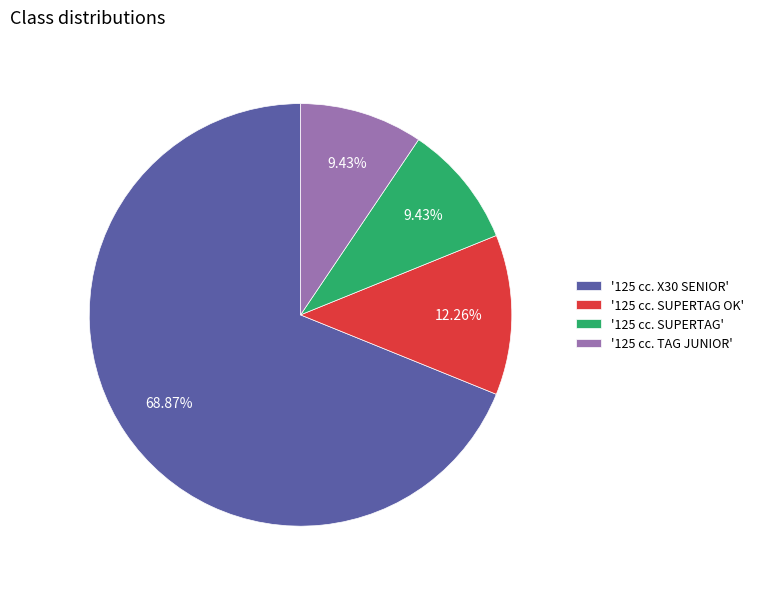

To the nearest percent, what is the difference between the largest and smallest slice percentages?

59%